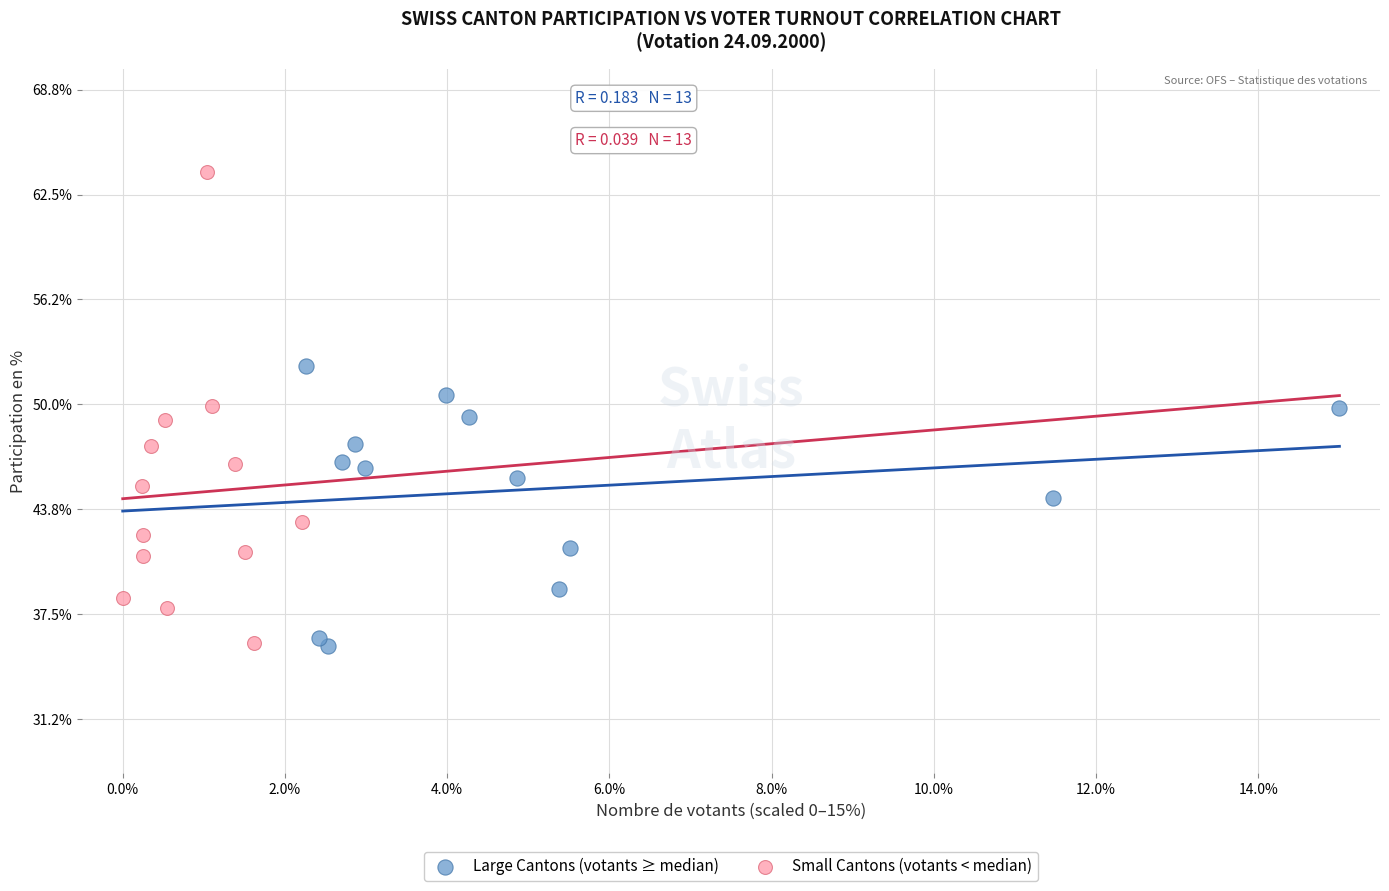

Which series reaches the maximum Y coordinate?

Small Cantons (votants < median)